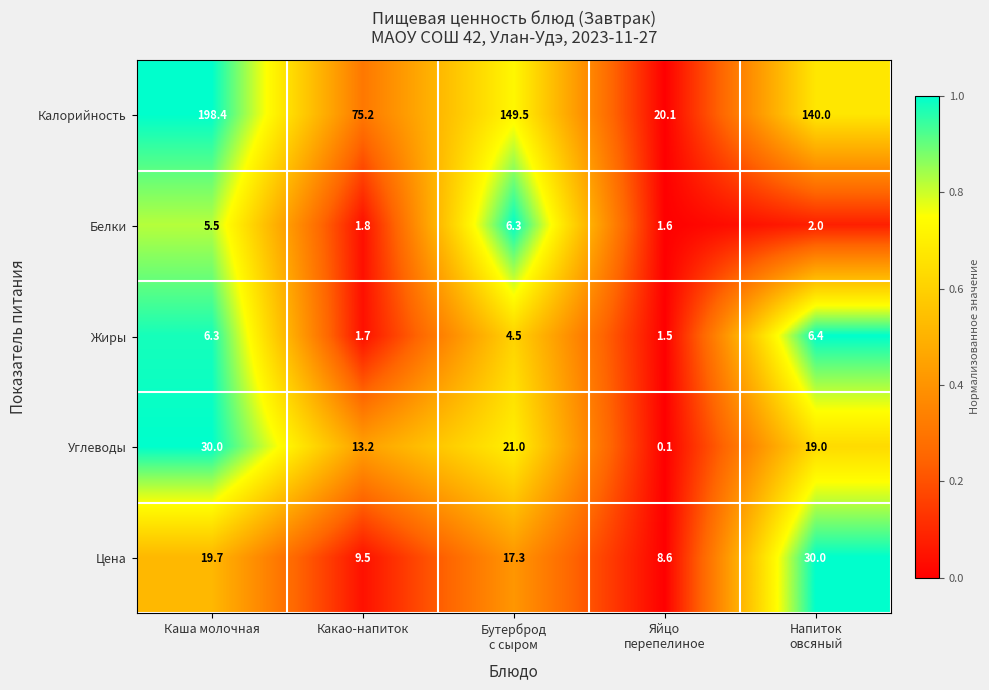

The Жиры series shows 6.3 at Каша молочная. True or false?

True